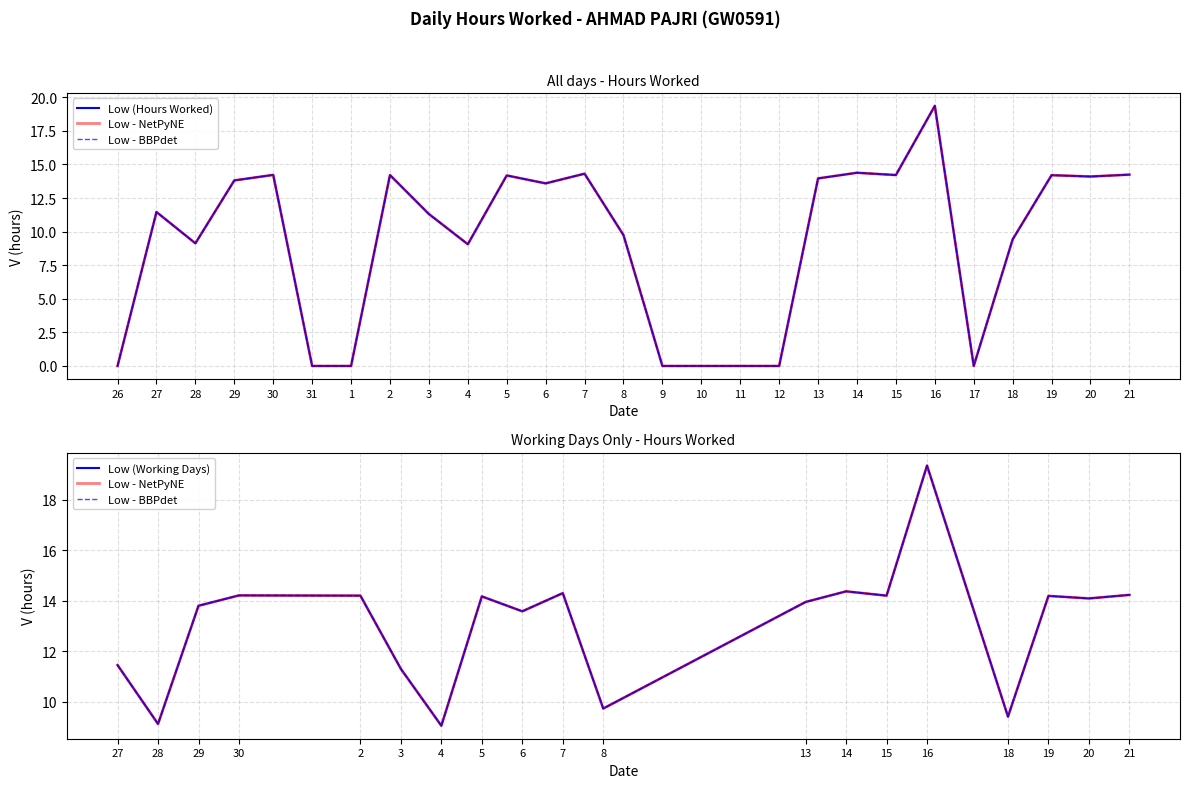

Rank the categories by value from lowest to highest.

26, 31, 1, 9, 10, 11, 12, 17, 4, 28, 18, 8, 3, 27, 6, 29, 13, 20, 5, 19, 2, 15, 30, 21, 7, 14, 16